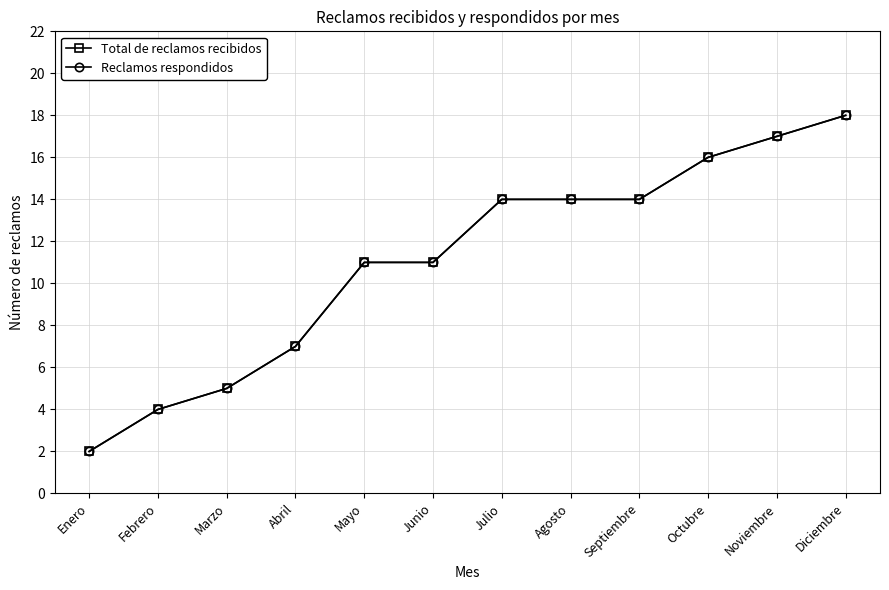

Is this an area chart (filled region under the line)?

No